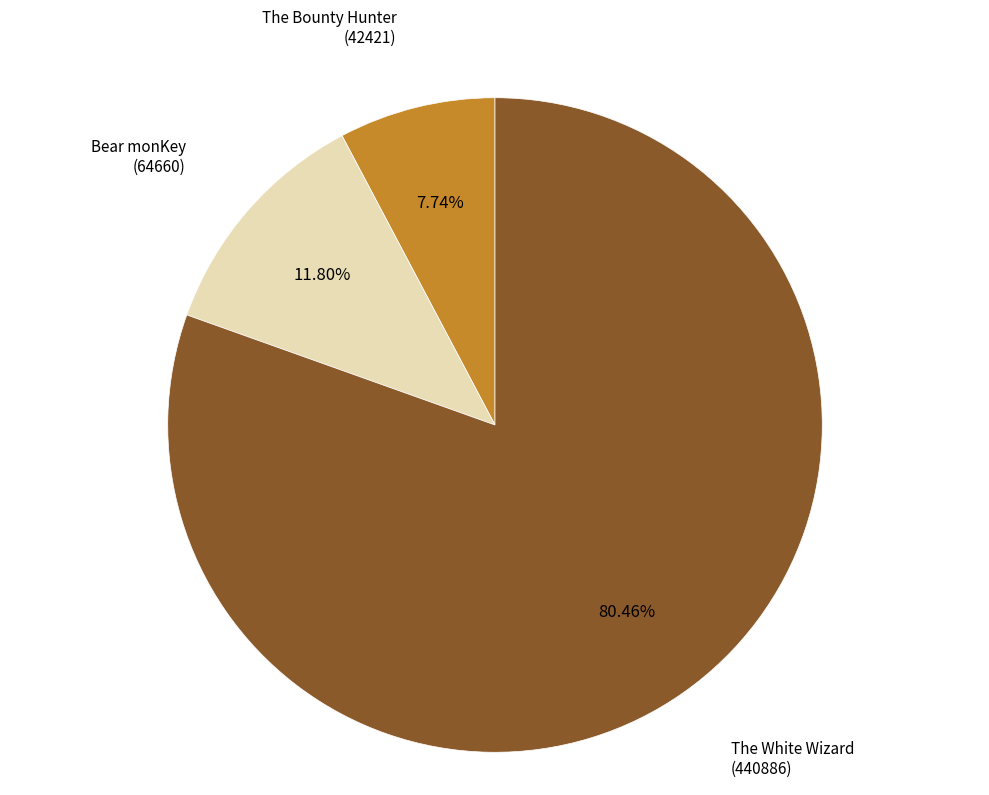

Approximately how many times larger is the value at The White Wizard (440886) compared to The Bounty Hunter (42421)?

10.4